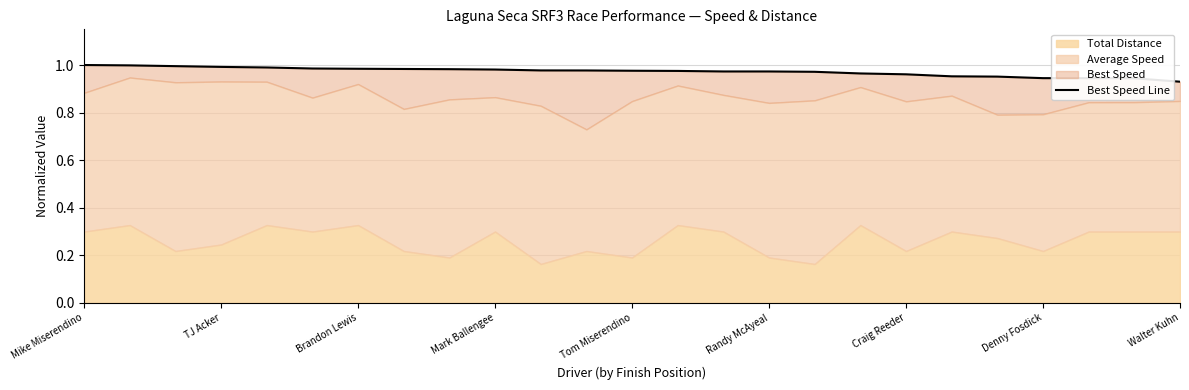

Does the chart have visible grid lines?

Yes